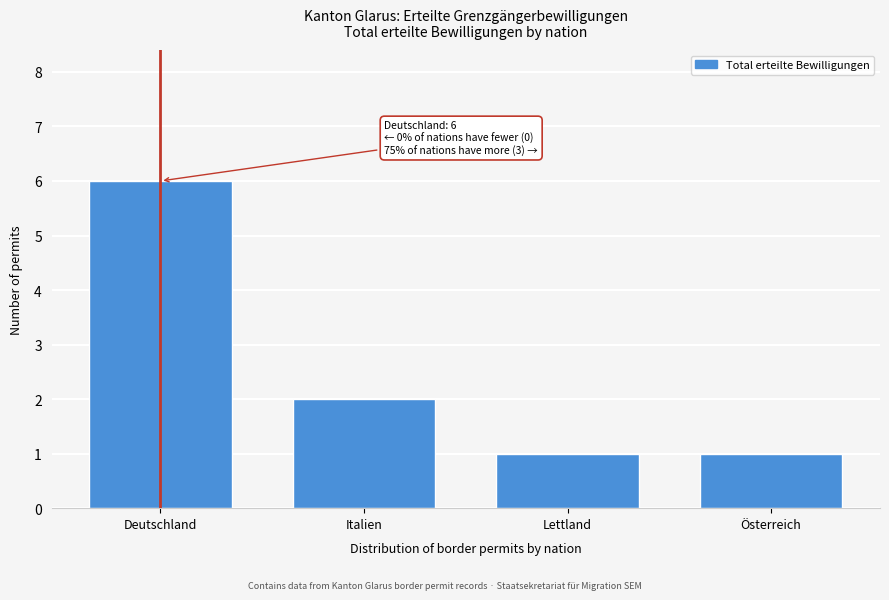

Reading left to right, transcribe all the data shown in this chart.

Deutschland=6	Italien=2	Lettland=1	Österreich=1